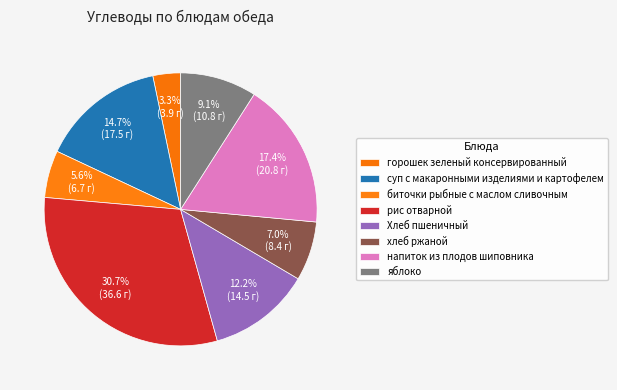

Which category has the biggest portion of the pie?

рис отварной